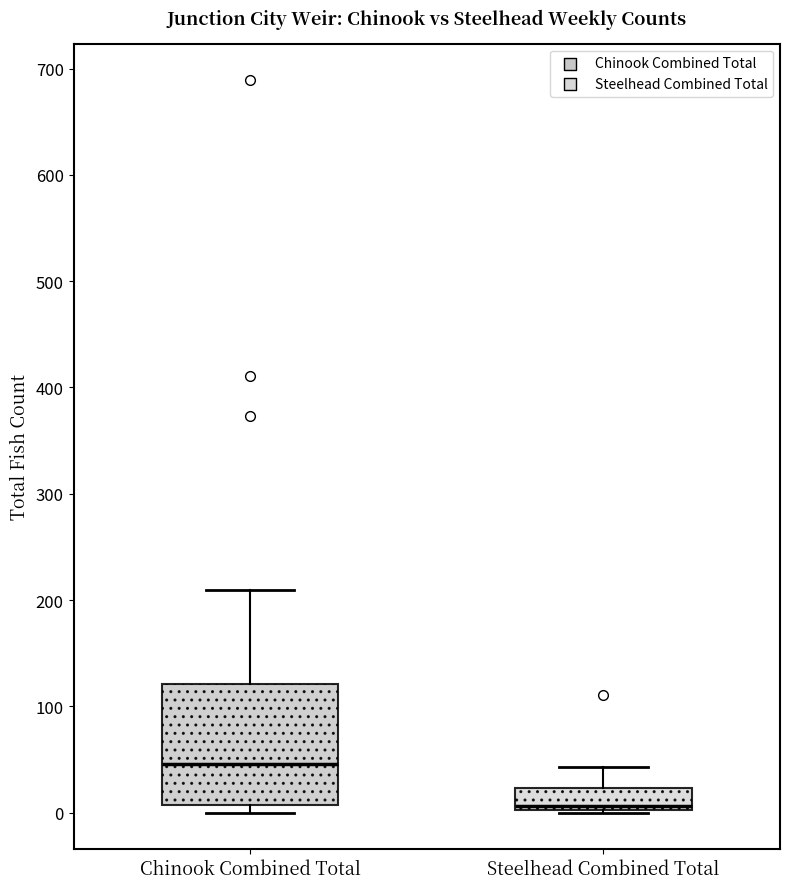

Reading left to right, read every box against the y-axis: the position of its median line, the range the box covers, and the ends of its whiskers. The values are not printed on the chart, so give them approximately, as read against the axis.

Chinook Combined Total: median 50, box 10 to 120, whiskers 0 to 210
Steelhead Combined Total: median 10, box 0 to 20, whiskers 0 to 40